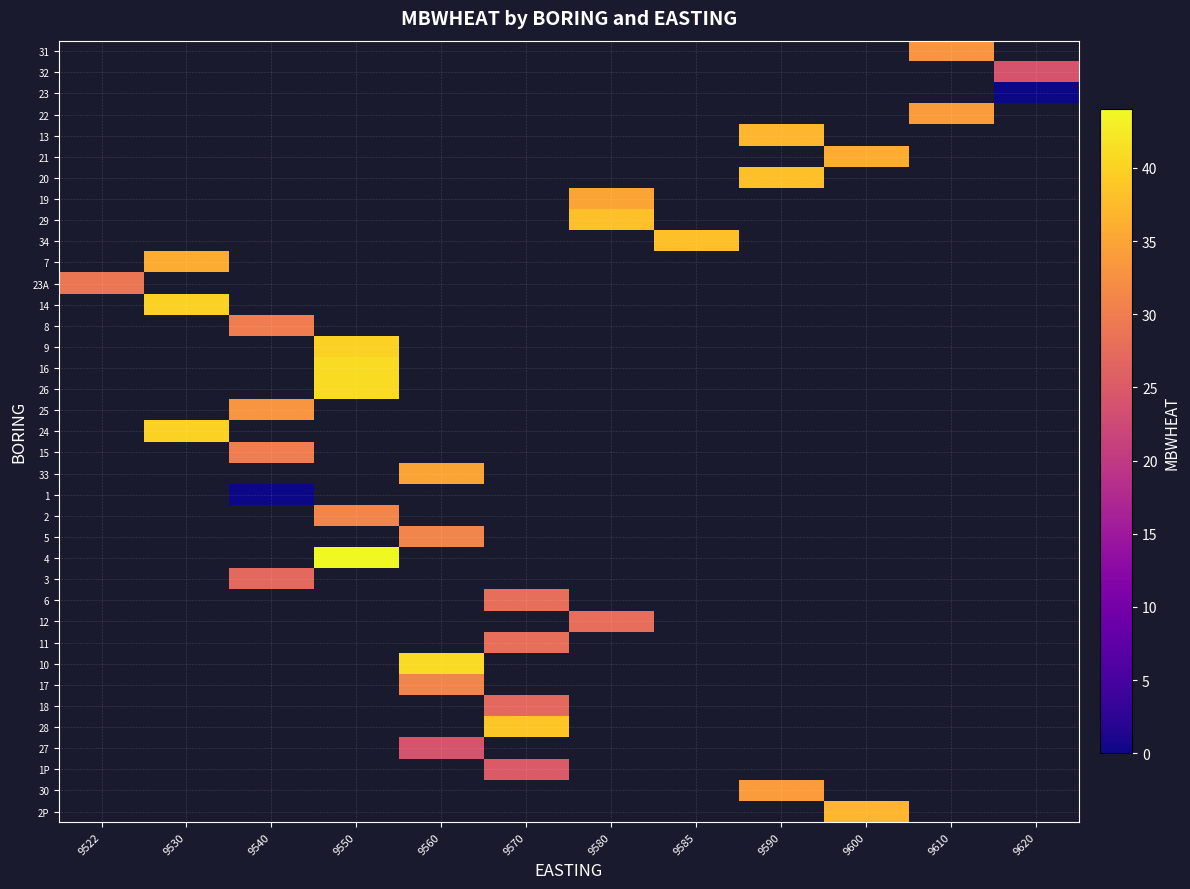

How many values in 4 are above zero?

1